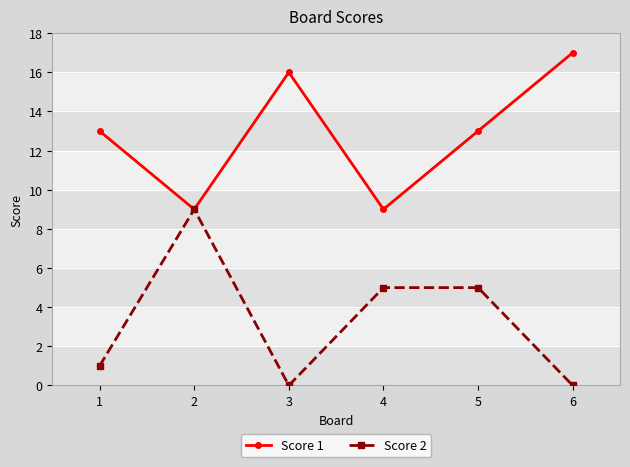

What is the total value across all series at 5?

18